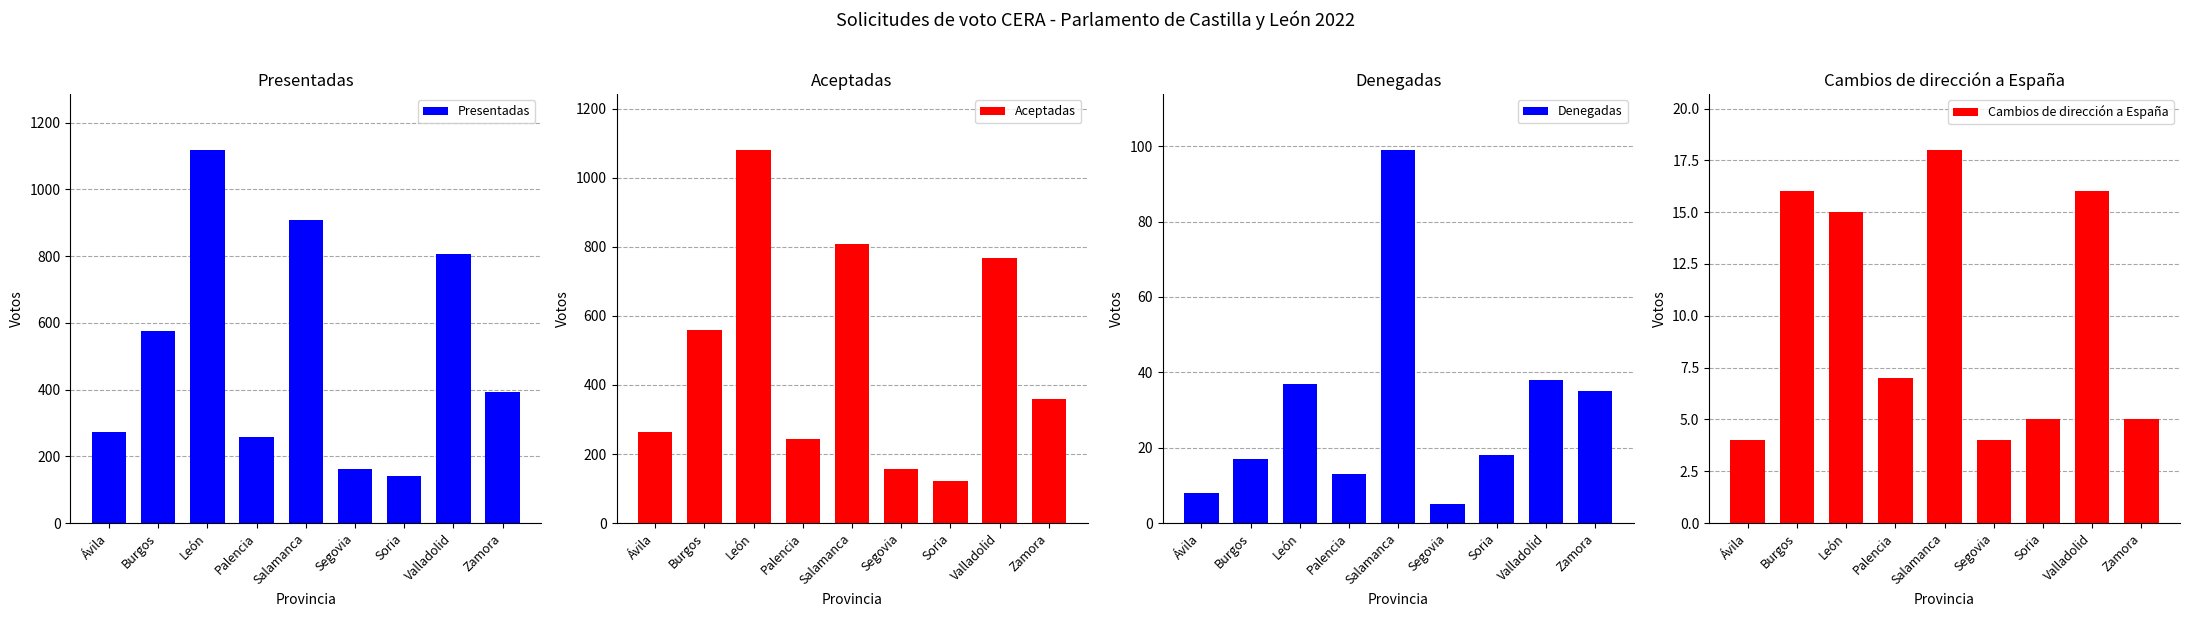

What is the total value across all series at Valladolid?

1630